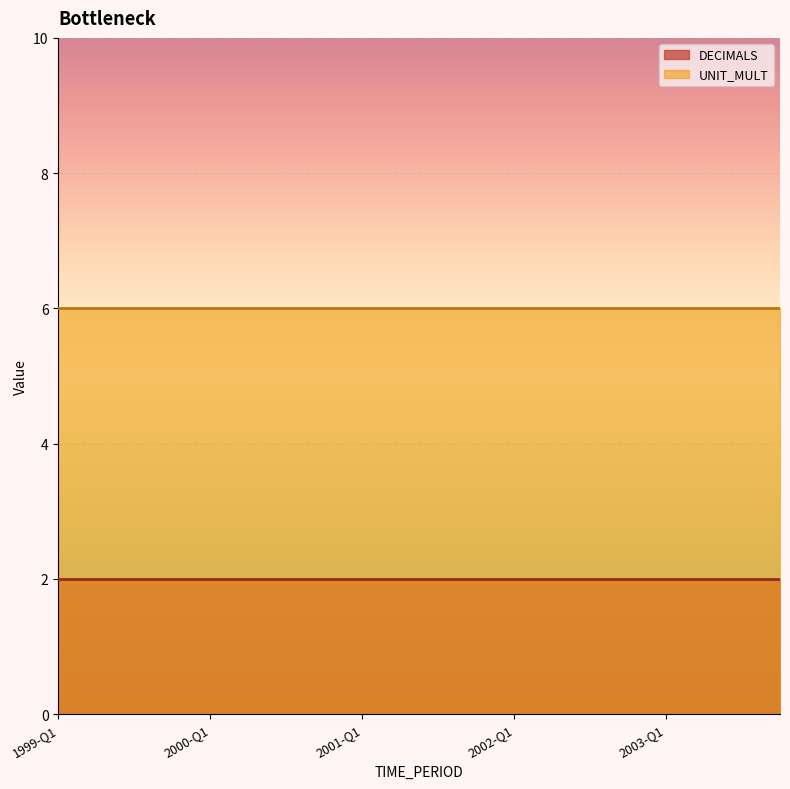

True or false: UNIT_MULT and DECIMALS cross at least once.

False